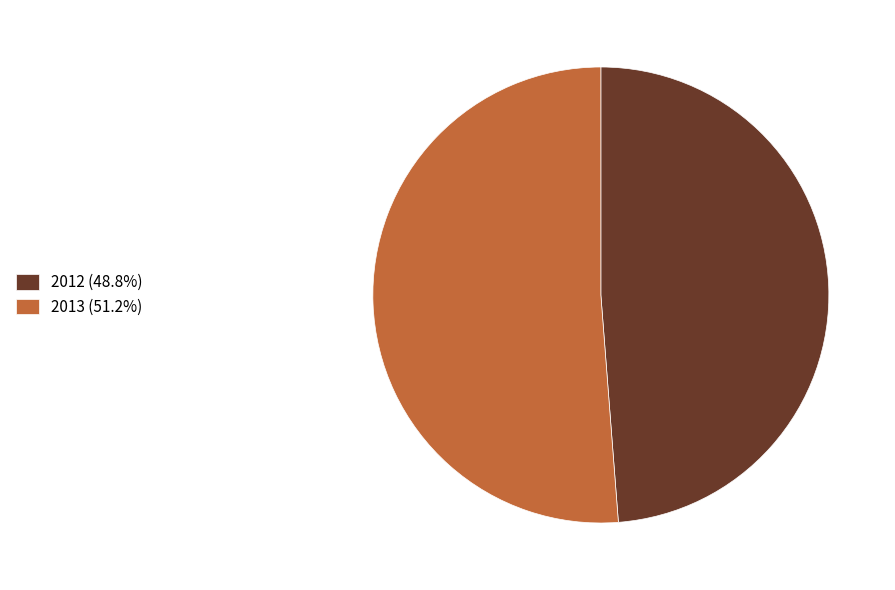

Do 2012 and 2013 together represent more than half of the pie?

Yes